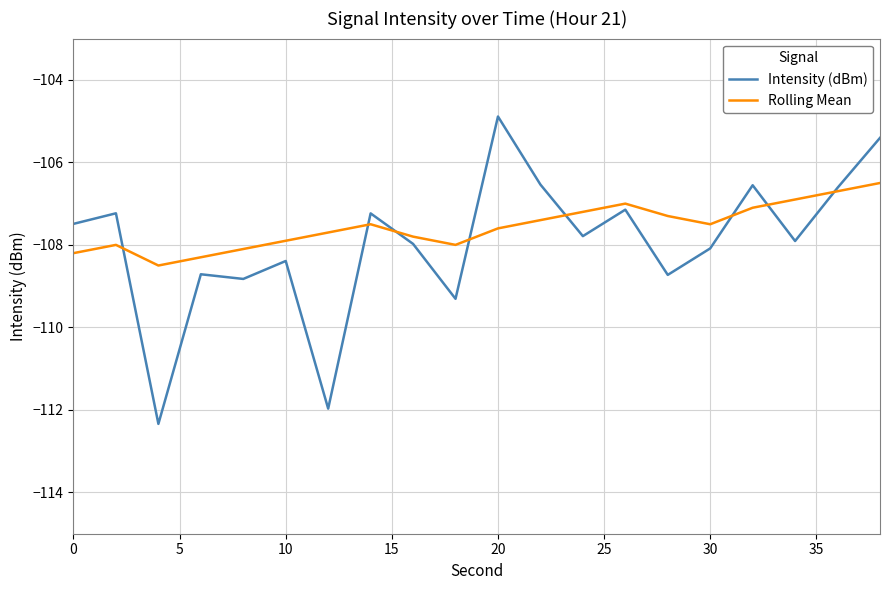

Rank the series by their maximum value, from lowest to highest.

Rolling Mean, Intensity (dBm)